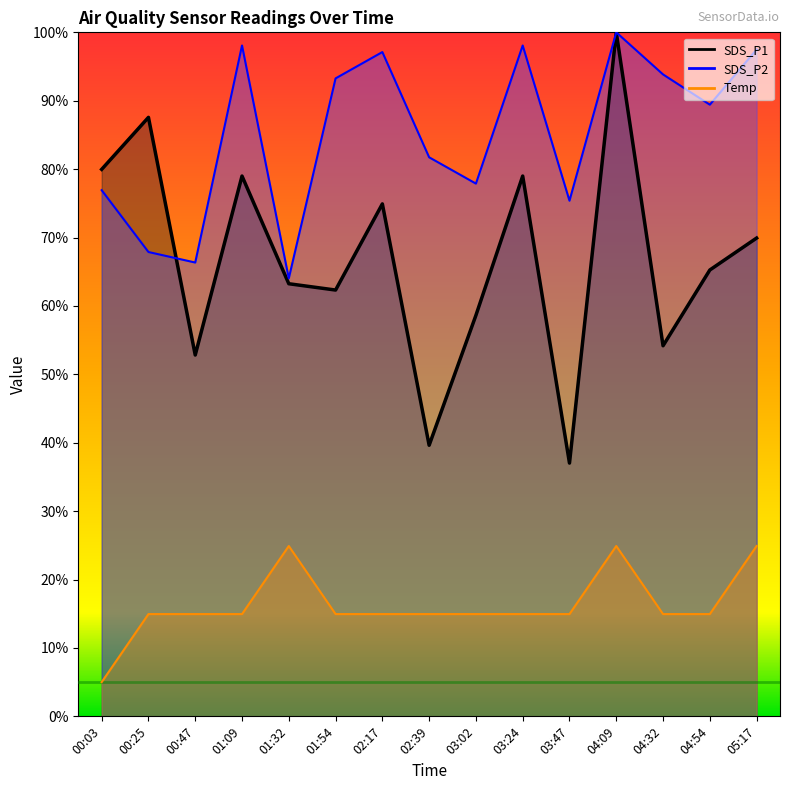

True or false: SDS_P1 has more than 0 points higher than both neighbors.

True